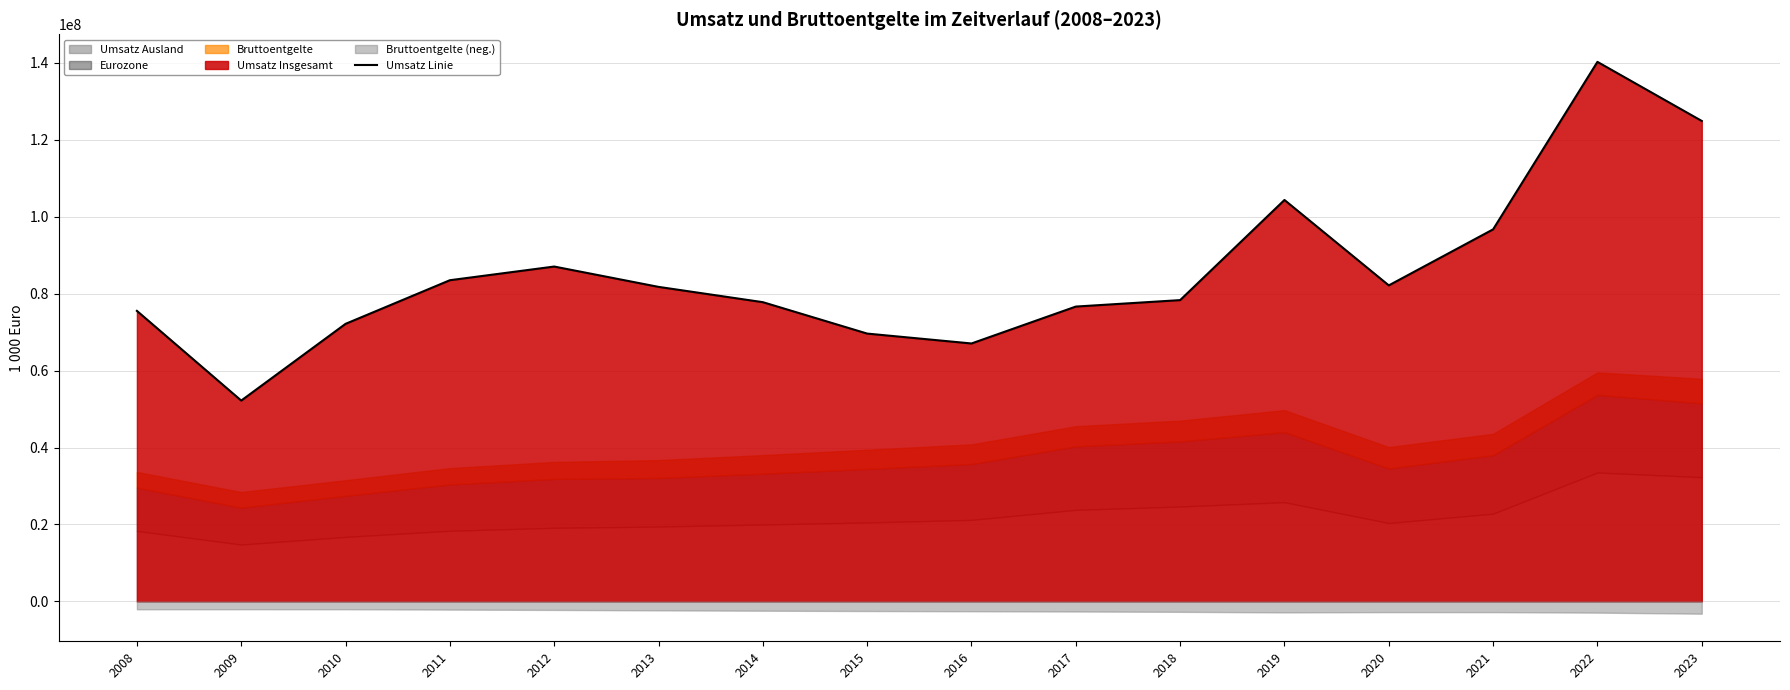

Which has a higher value, 2009 or 2015?

2015